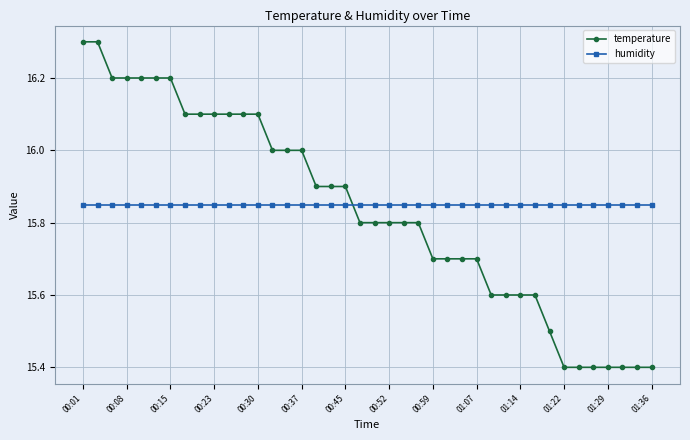

Rank the series by their maximum value, from highest to lowest.

temperature, humidity